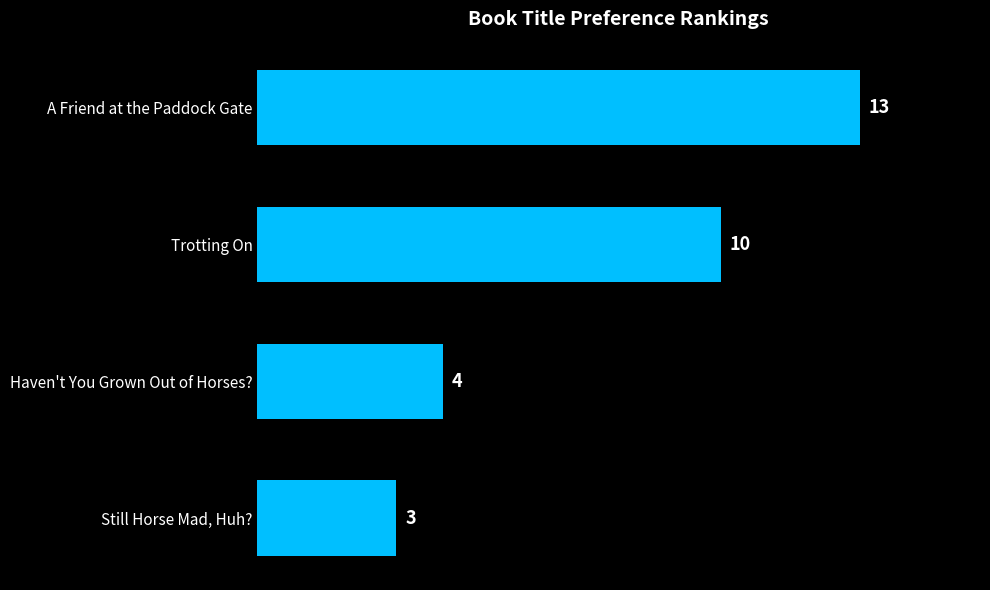

Are the bars horizontal?

Yes